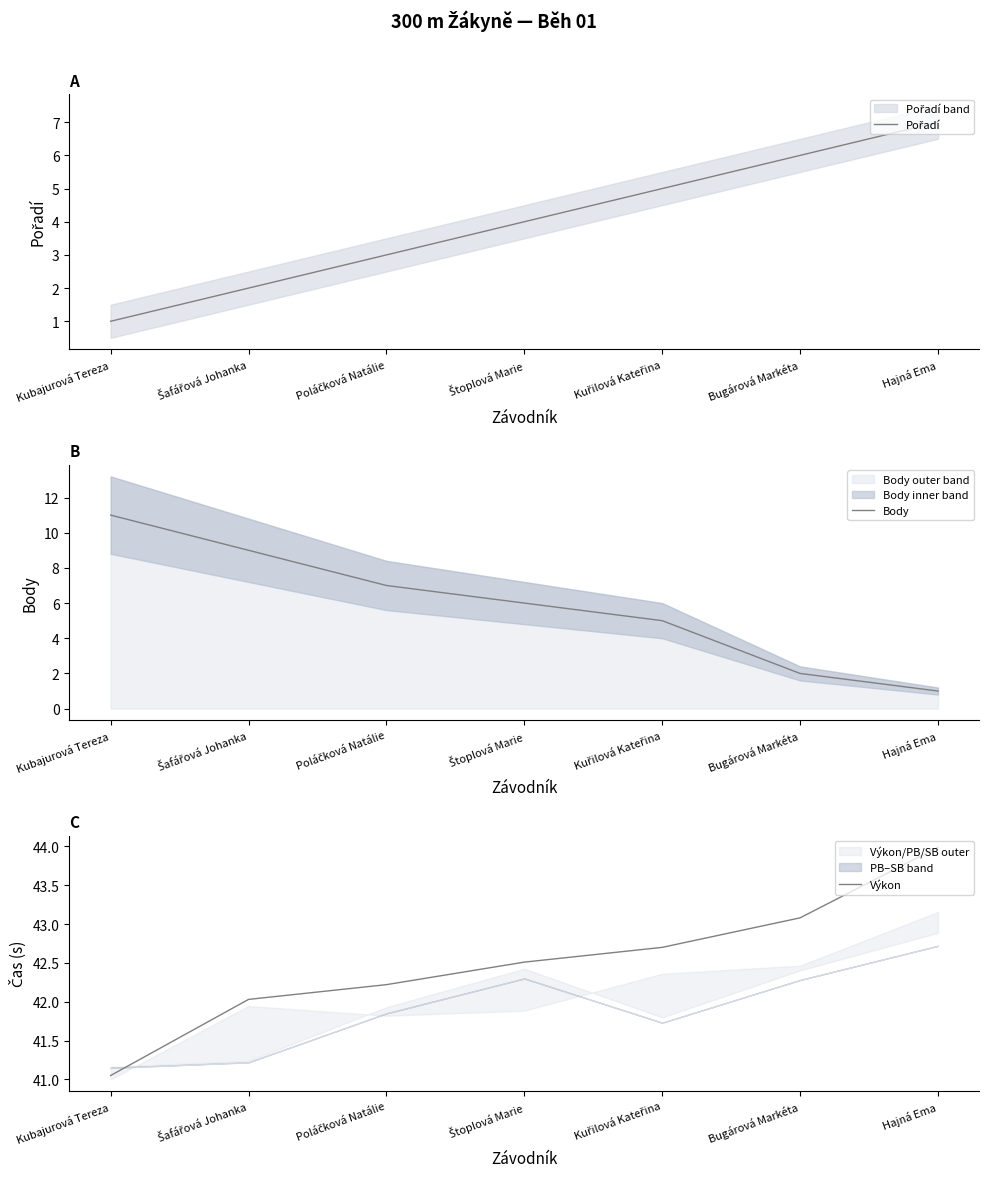

Reading left to right, extract all data points from this chart.

Pořadí: 1.0	2.0	3.0	4.0	5.0	6.0	7.0
Body: 11.0	9.0	7.0	6.0	5.0	2.0	1.0
Výkon: 41.0	42.0	42.2	42.5	42.7	43.1	44.0